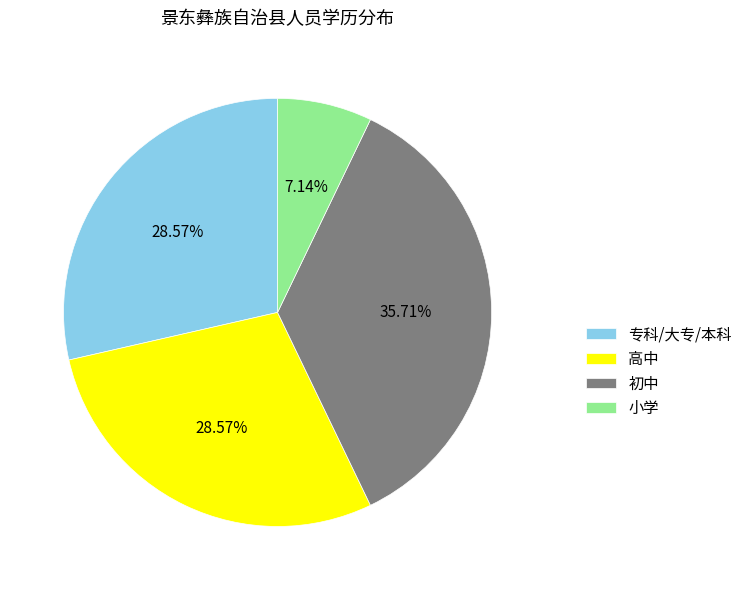

Does 初中 represent more than half of the total?

No